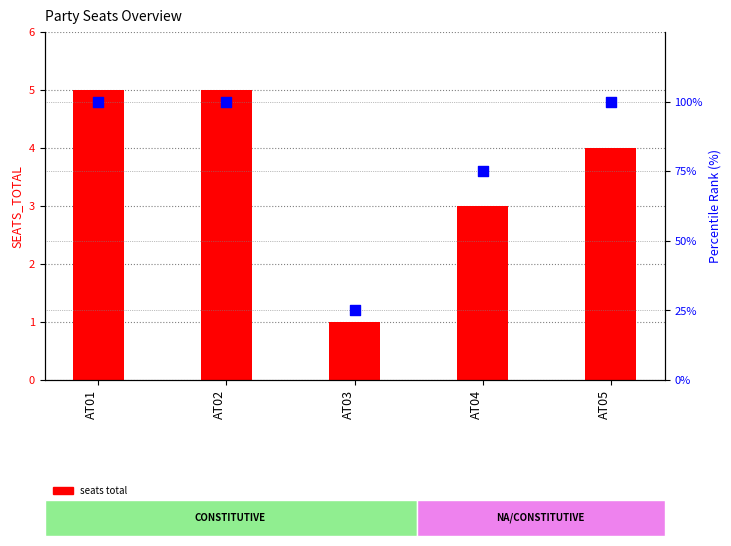

What is the total value across all series at AT02?

105